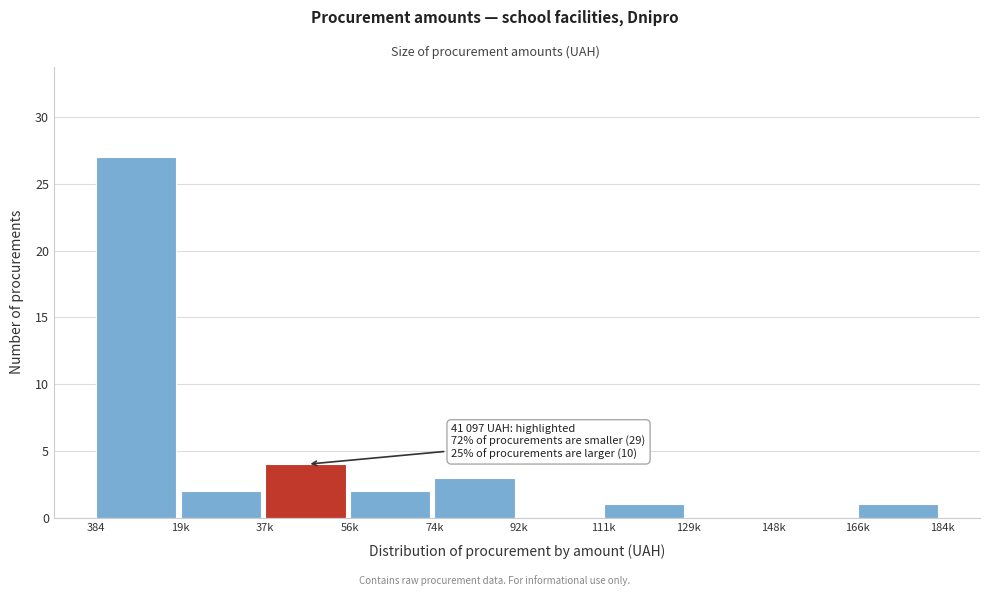

Reading left to right, what are all the values shown in this chart?

384=27	19k=2	37k=4	56k=2	74k=3	92k=0	111k=1	129k=0	148k=0	166k=1